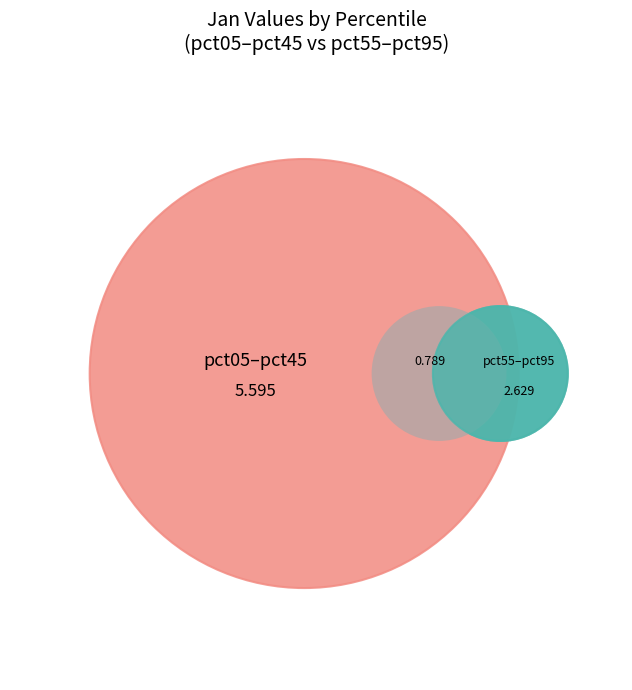

What is the largest slice in the pie chart?

pct05